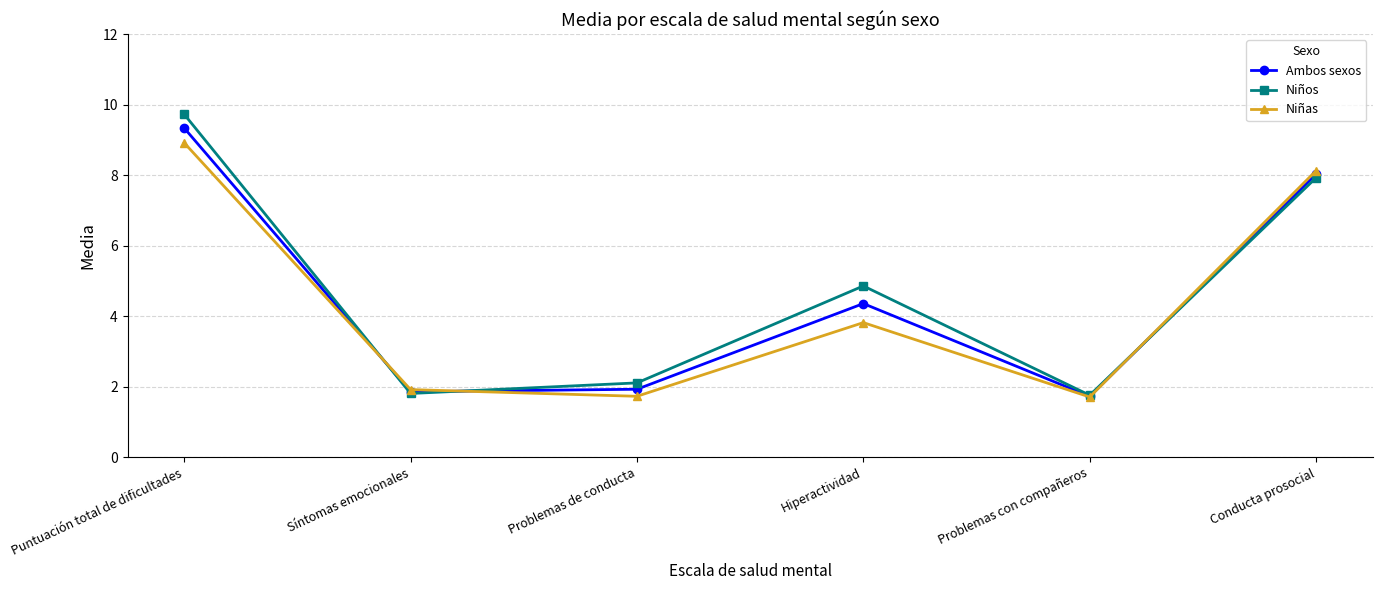

Does the chart display data point markers on the line(s)?

Yes